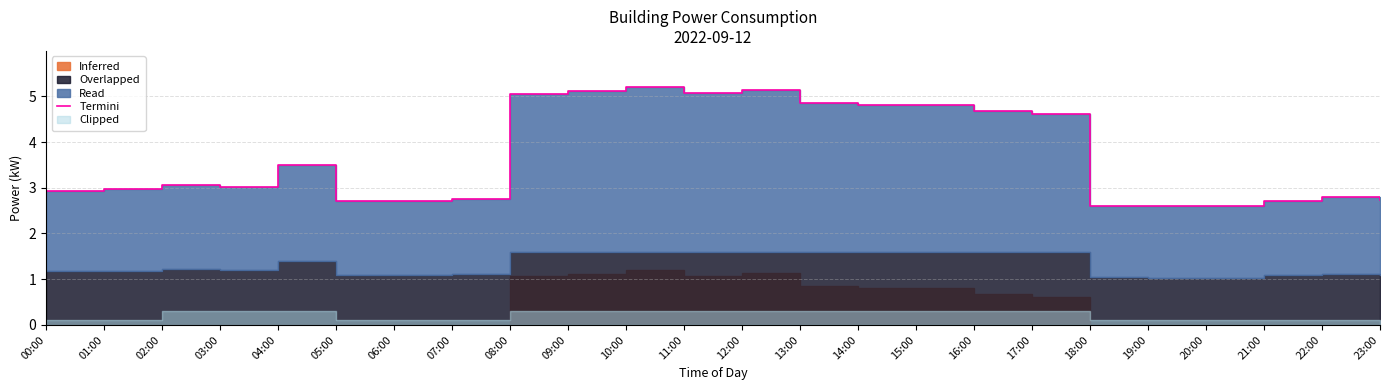

At which category does the chart reach its minimum across all series?

19:00